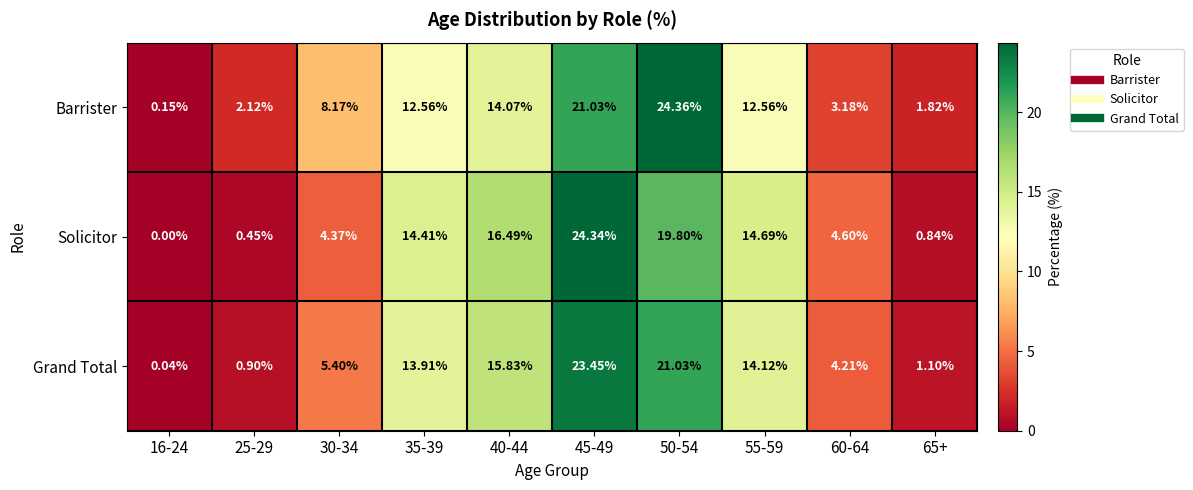

How many values in the Grand Total series are below 13?

5